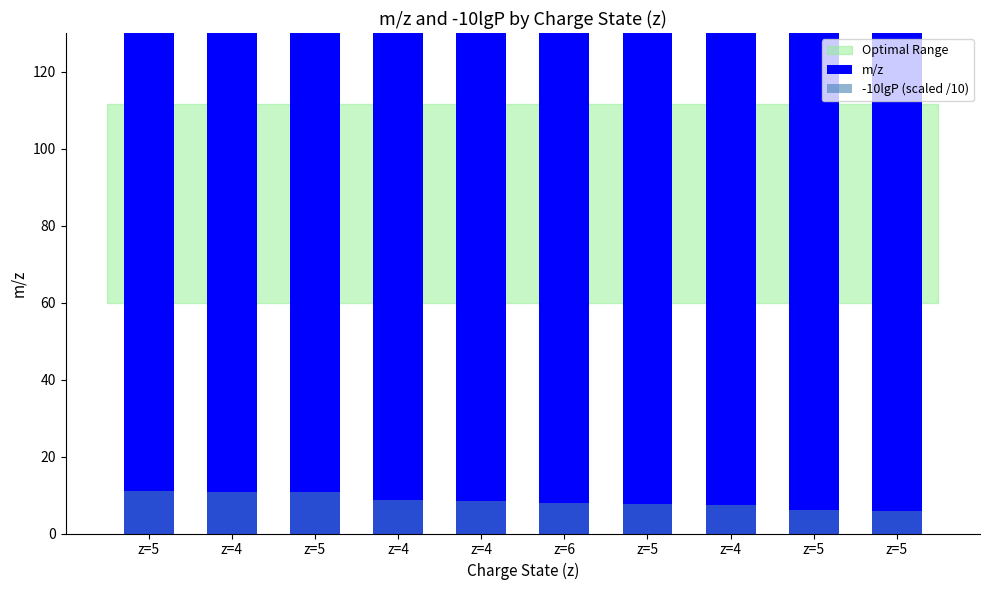

What is the sum of the -10lgP (scaled /10) values at z=5 and z=5?

13.6